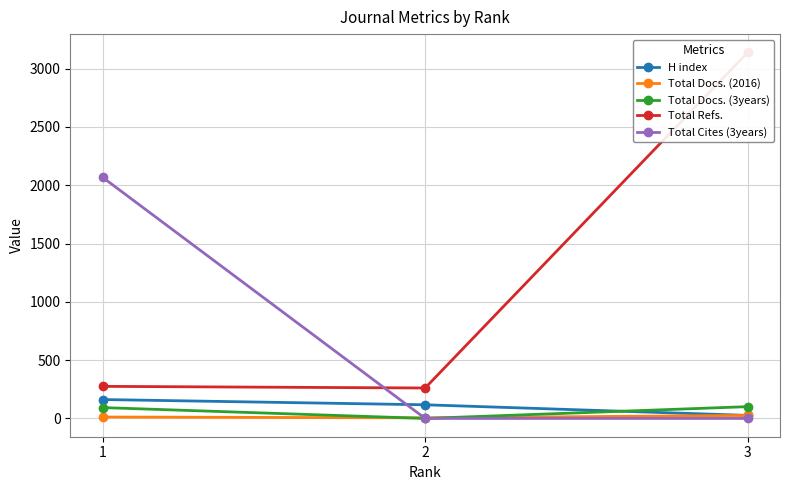

Is the value of Total Cites (3years) at 2 greater than the value of Total Docs. (3years) at 3?

No